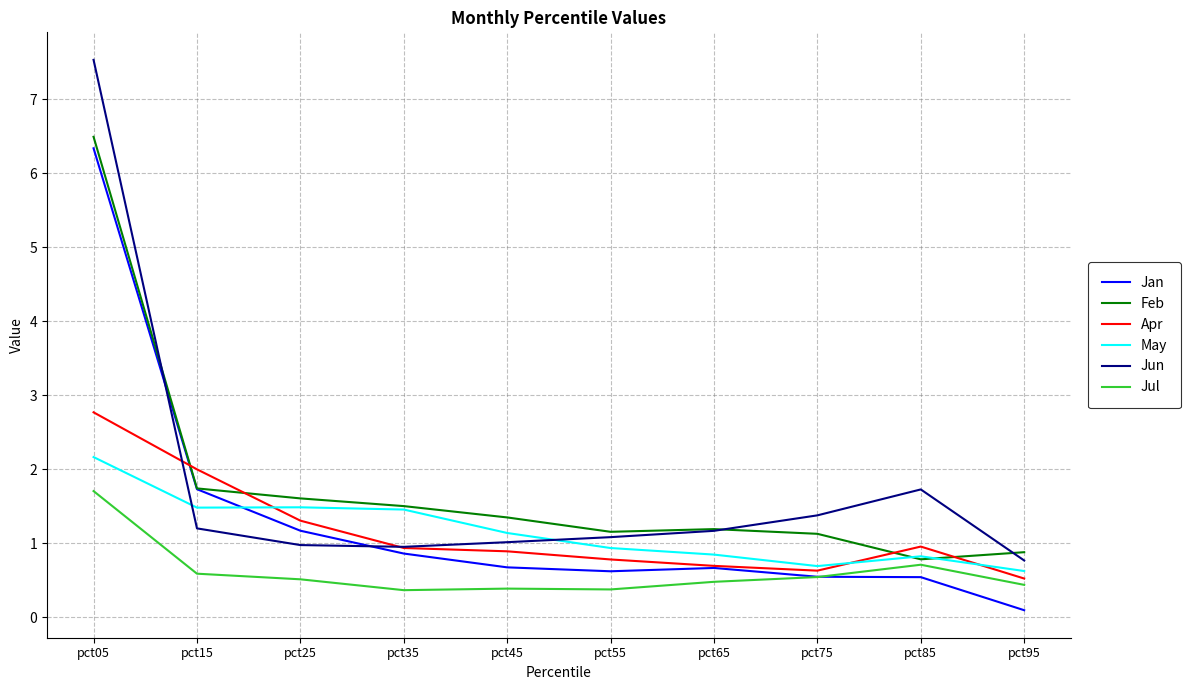

Is the value of Feb at pct25 greater than the value of Jun at pct35?

Yes